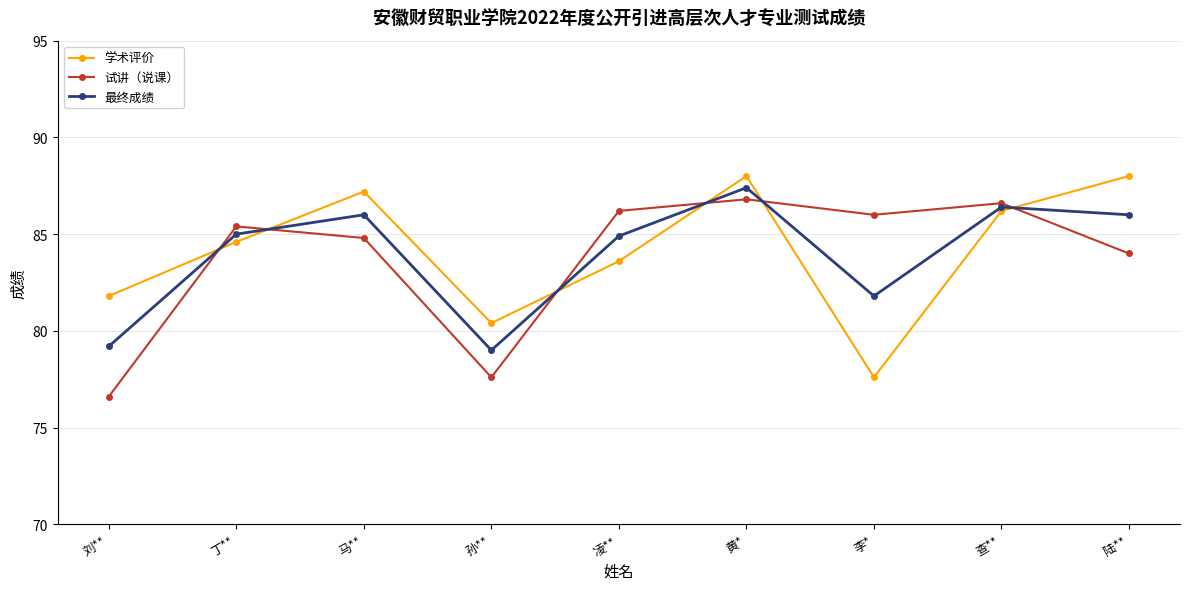

What is the difference between the second highest and second lowest values in the 最终成绩 series?

7.2